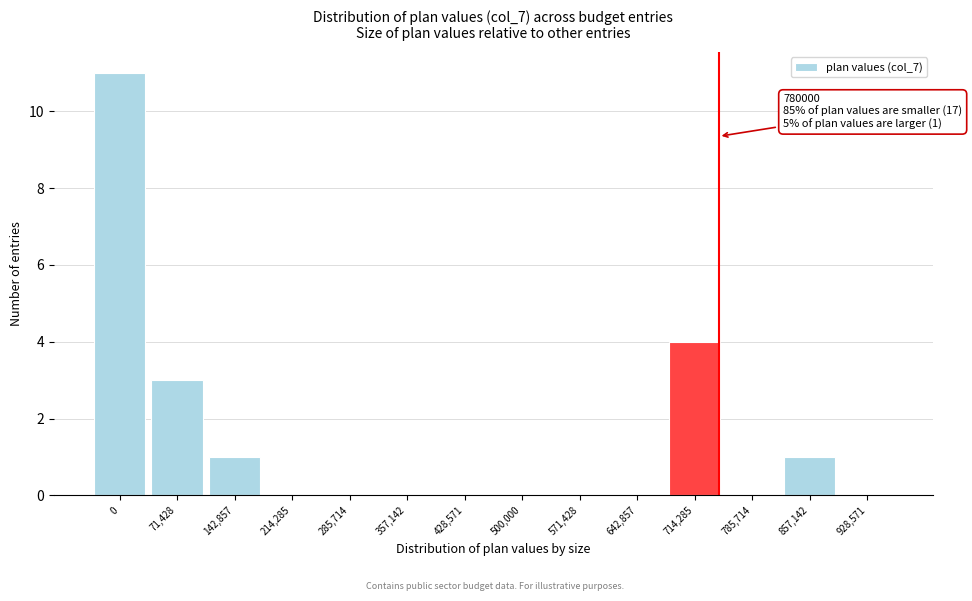

Reading left to right, list all the values displayed in this chart.

0=11	71,428=3	142,857=1	214,285=0	285,714=0	357,142=0	428,571=0	500,000=0	571,428=0	642,857=0	714,285=4	785,714=0	857,142=1	928,571=0